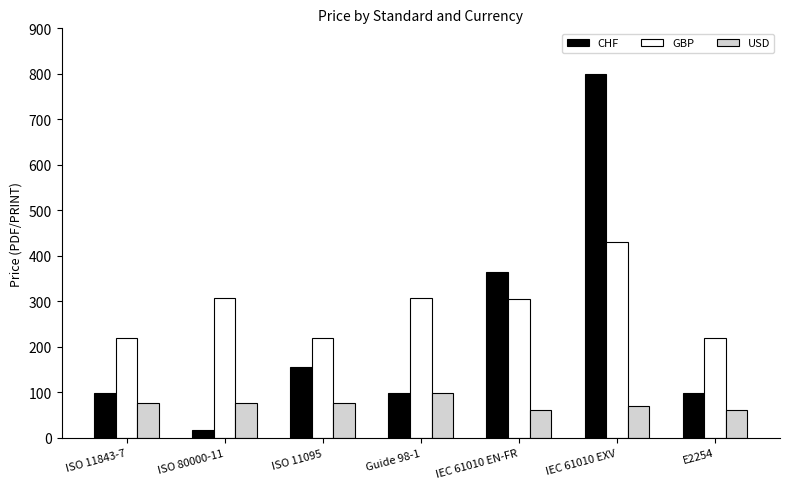

Is the value of CHF at IEC 61010 EXV greater than the value of GBP at ISO 11095?

Yes